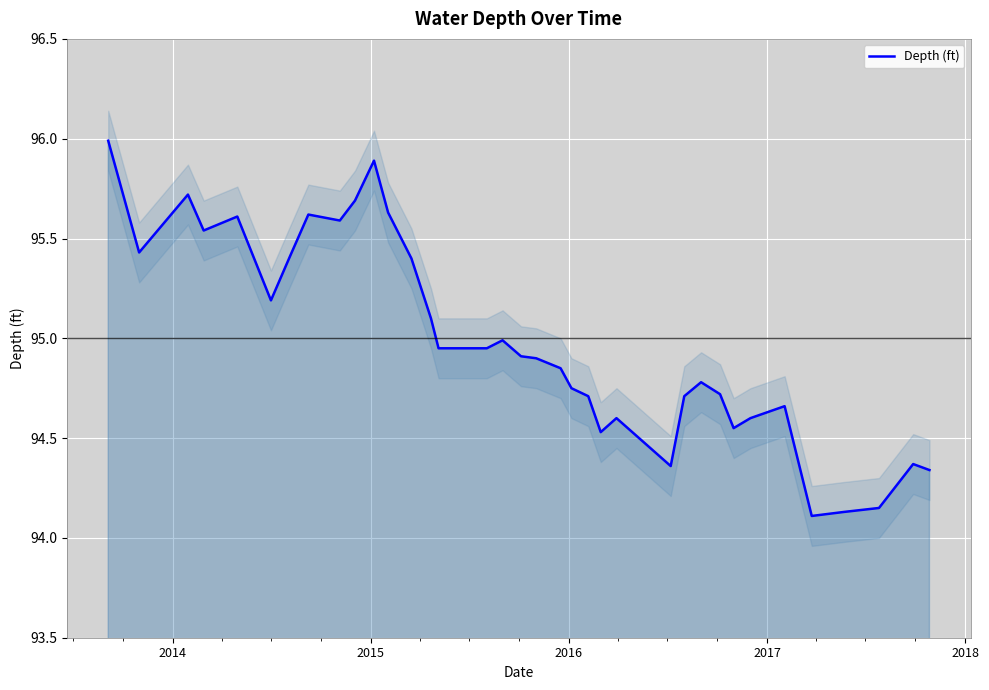

How many points are lower than both their immediate neighbors (excluding endpoints)?

8